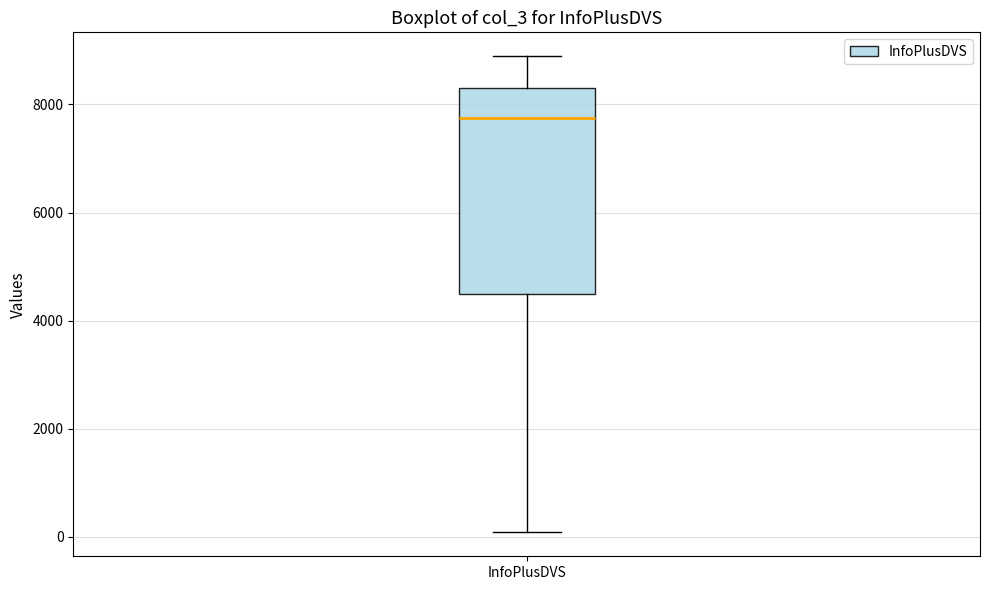

Transcribe this box plot: give where the median line is, the range the box spans, and where the two whiskers end, as read against the y-axis. The values are not printed on the chart, so give them approximately, as read against the axis.

median 7800, box 4400 to 8400, whiskers 0 to 8800